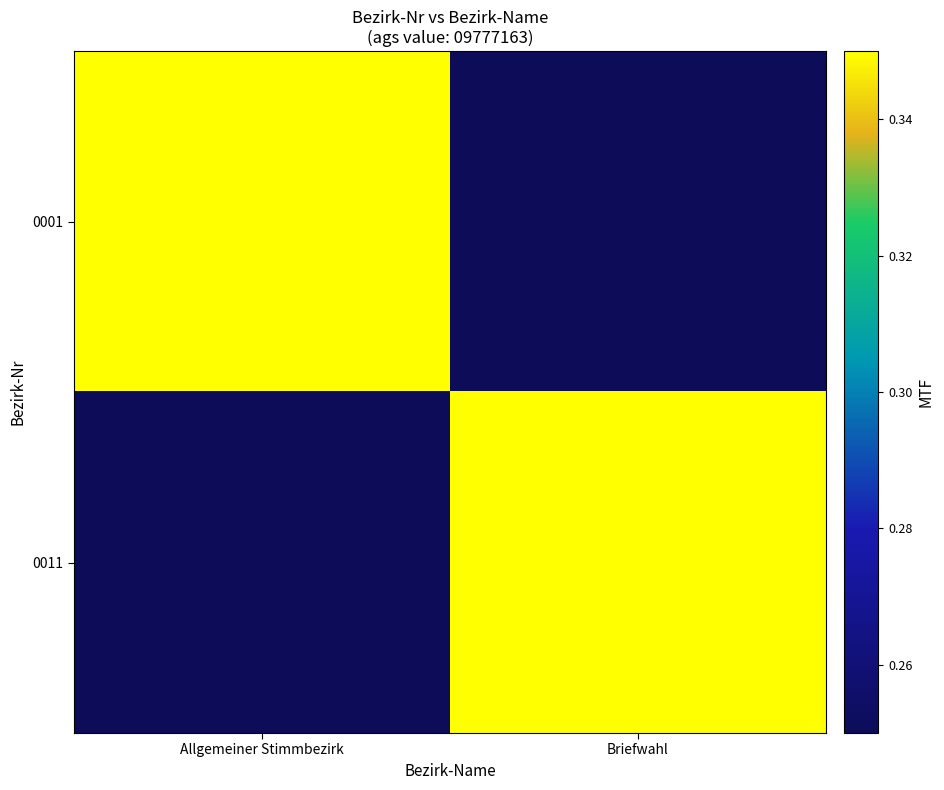

Which has a higher value, Briefwahl or Allgemeiner Stimmbezirk?

Allgemeiner Stimmbezirk